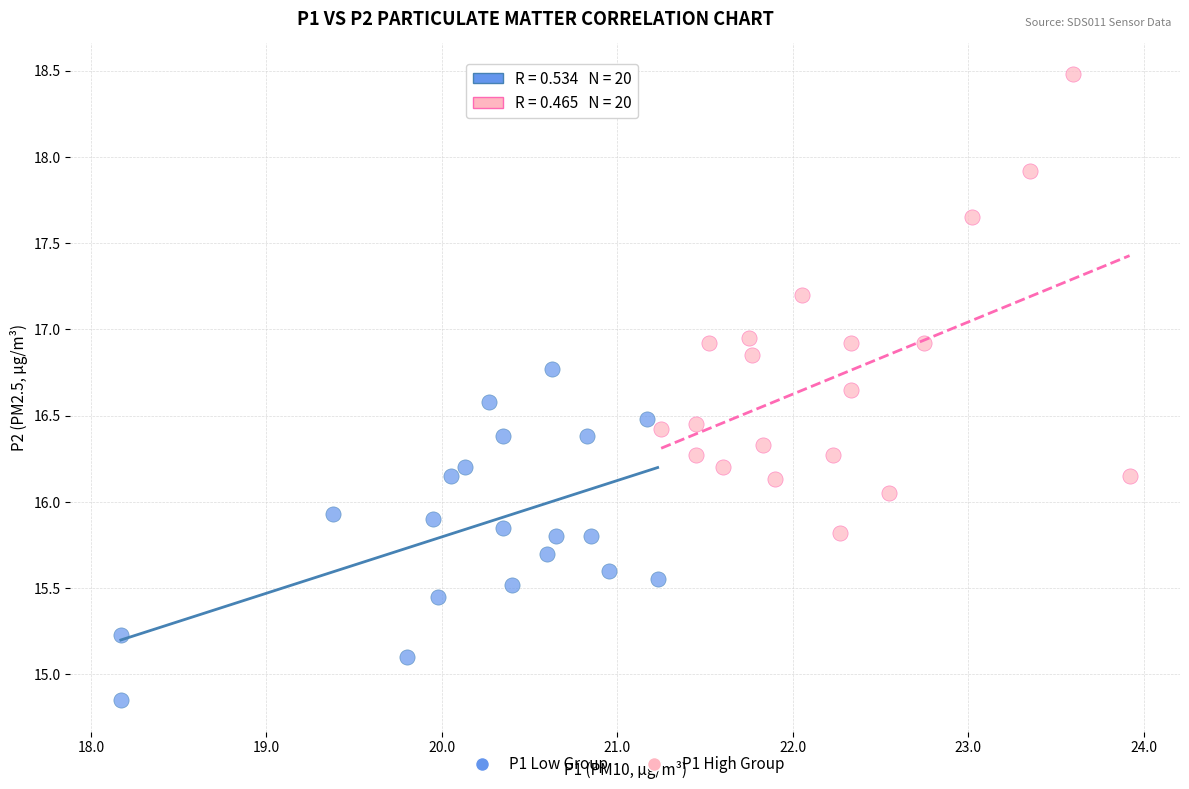

Which series reaches the minimum Y coordinate?

P1 Low Group